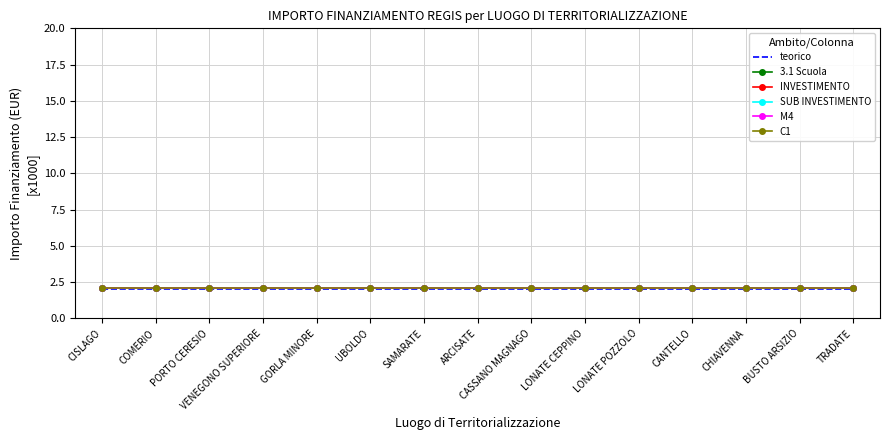

Is it true that SUB INVESTIMENTO equals 2.1 at COMERIO?

True